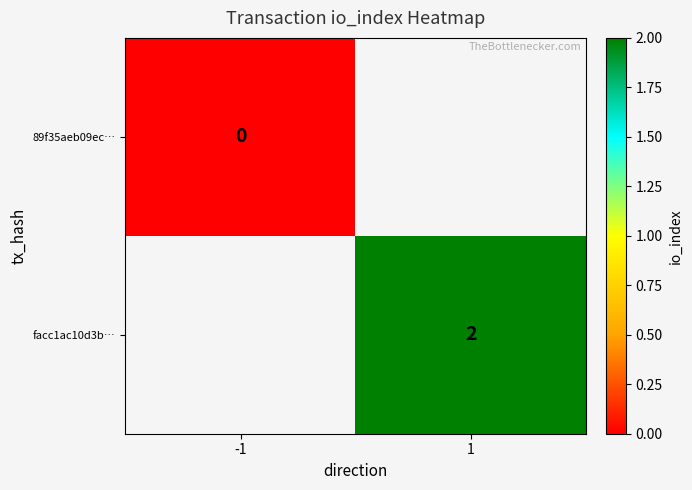

What value does the facc1ac10d3b… series have at 1?

2.0